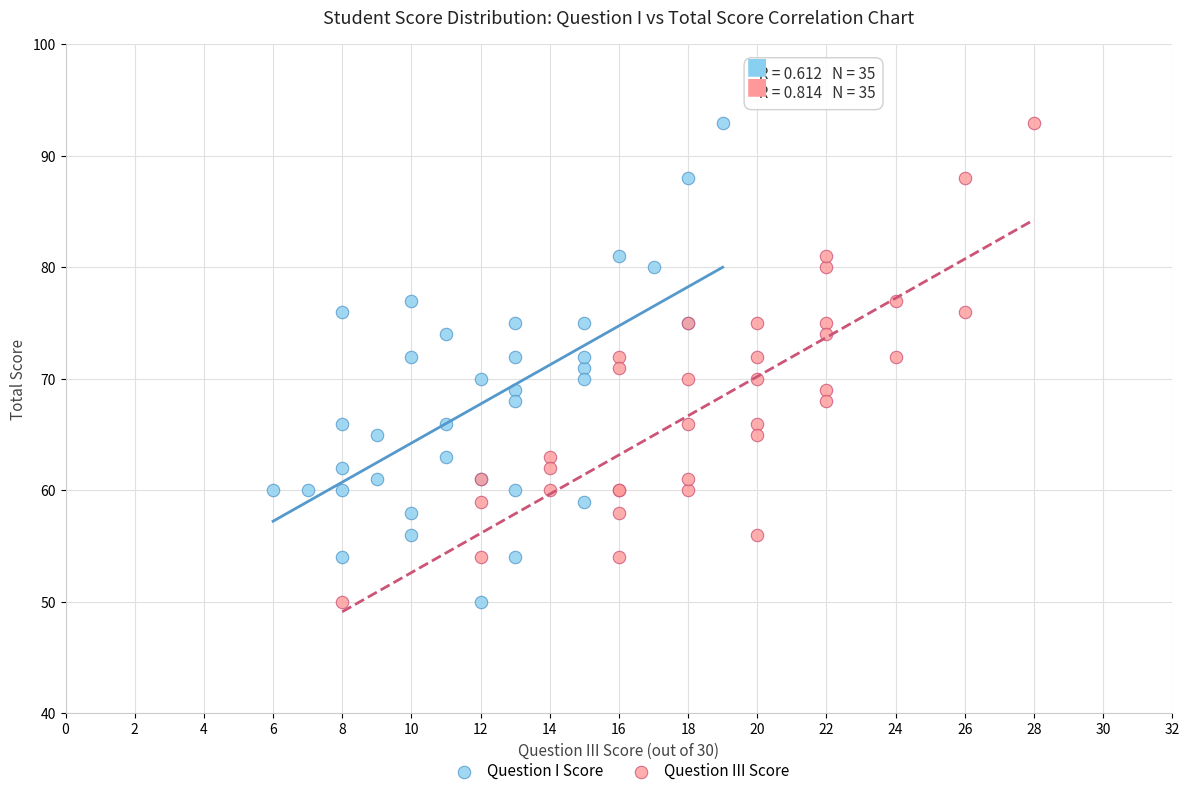

What are all the series names shown in the legend?

Question I Score, Question III Score